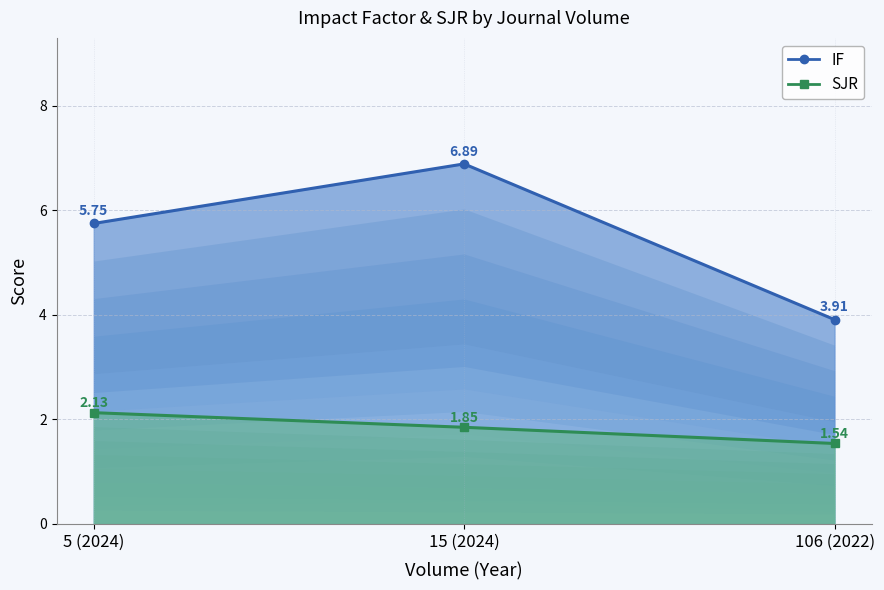

Reading left to right, transcribe all the data shown in this chart.

IF: 5.8	6.9	3.9
SJR: 2.1	1.9	1.5